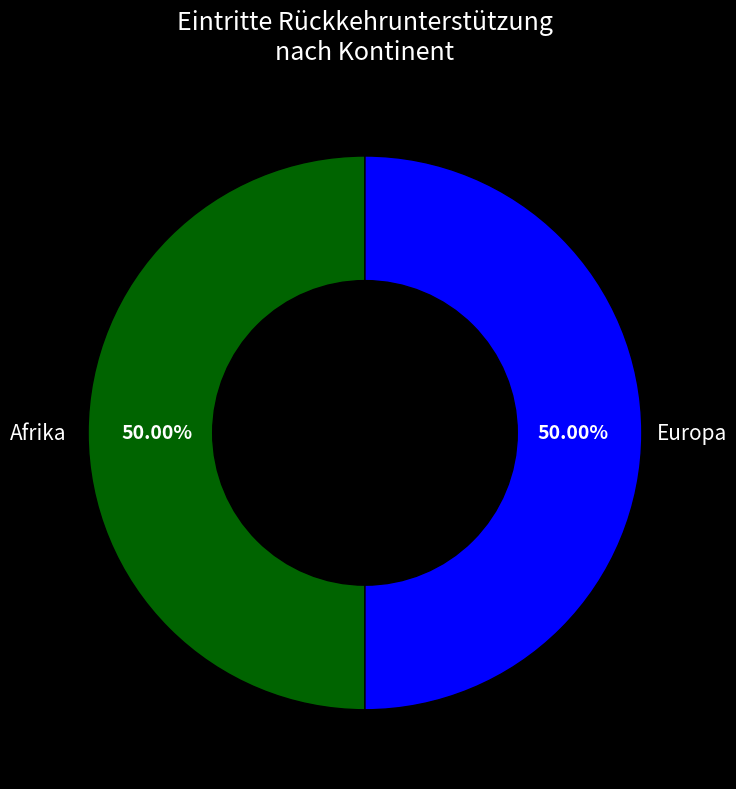

How many segments does this pie chart have?

2